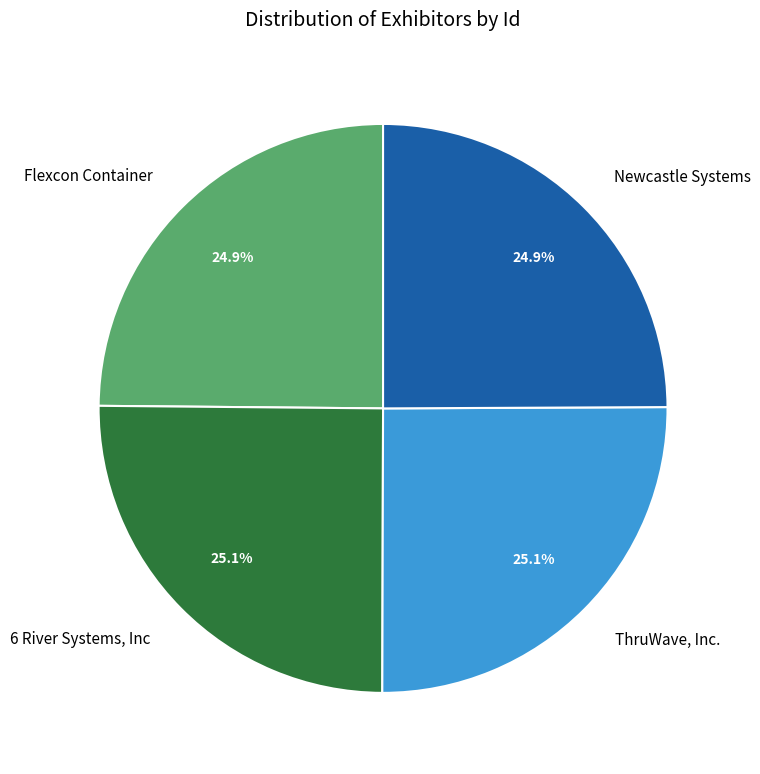

To the nearest percent, what is the average slice percentage?

25%